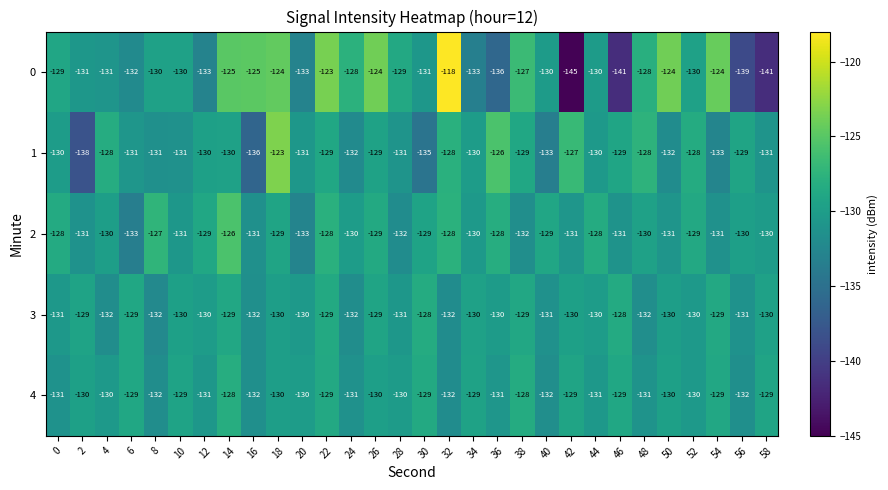

The 0 series shows -139 at 56. True or false?

True